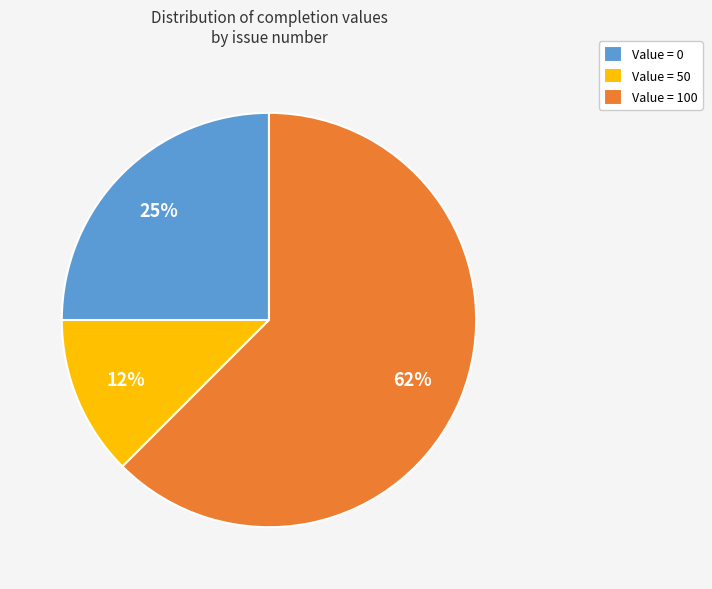

True or false: Value = 100 accounts for 62% of the total.

True